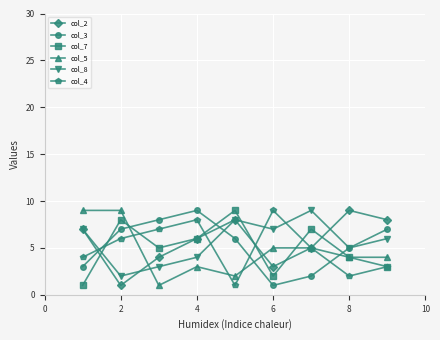

What is the greatest value displayed?

9